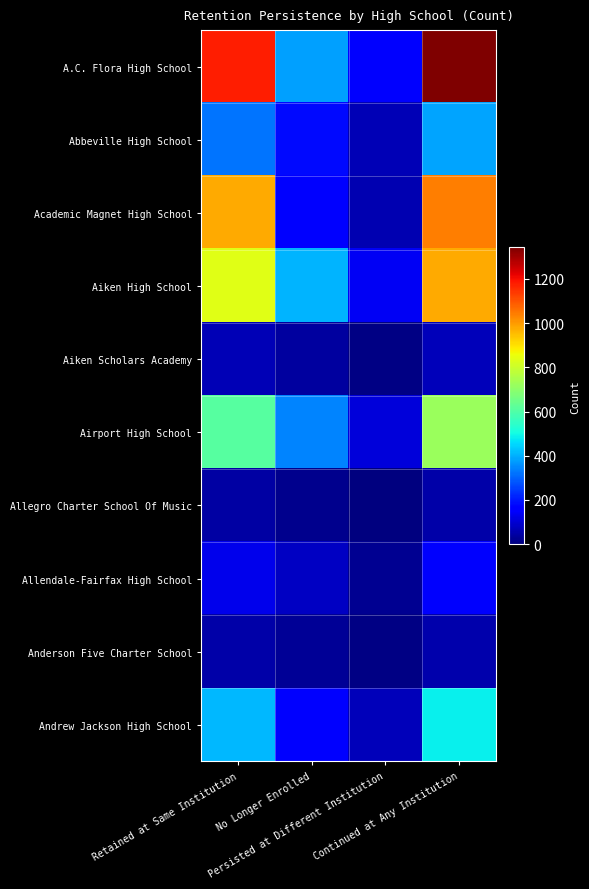

What is the total value across all series at Persisted at Different Institution?

653